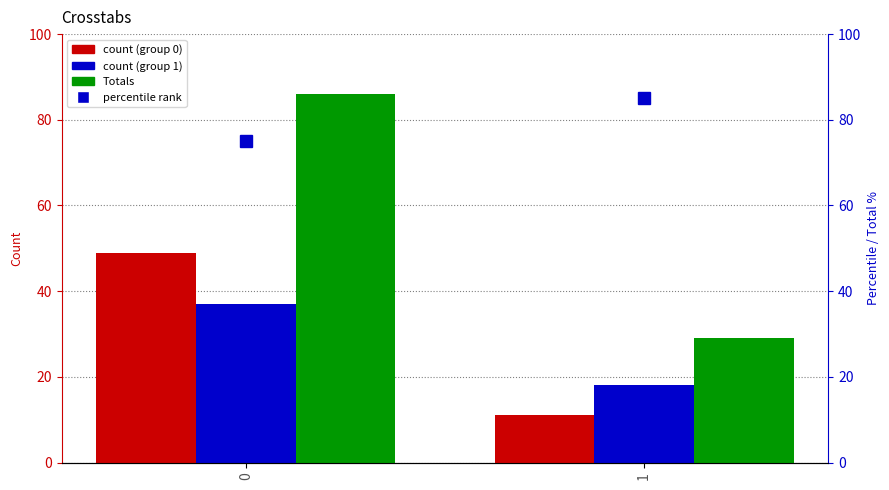

Reading left to right, extract all data points from this chart.

0=86	1=29